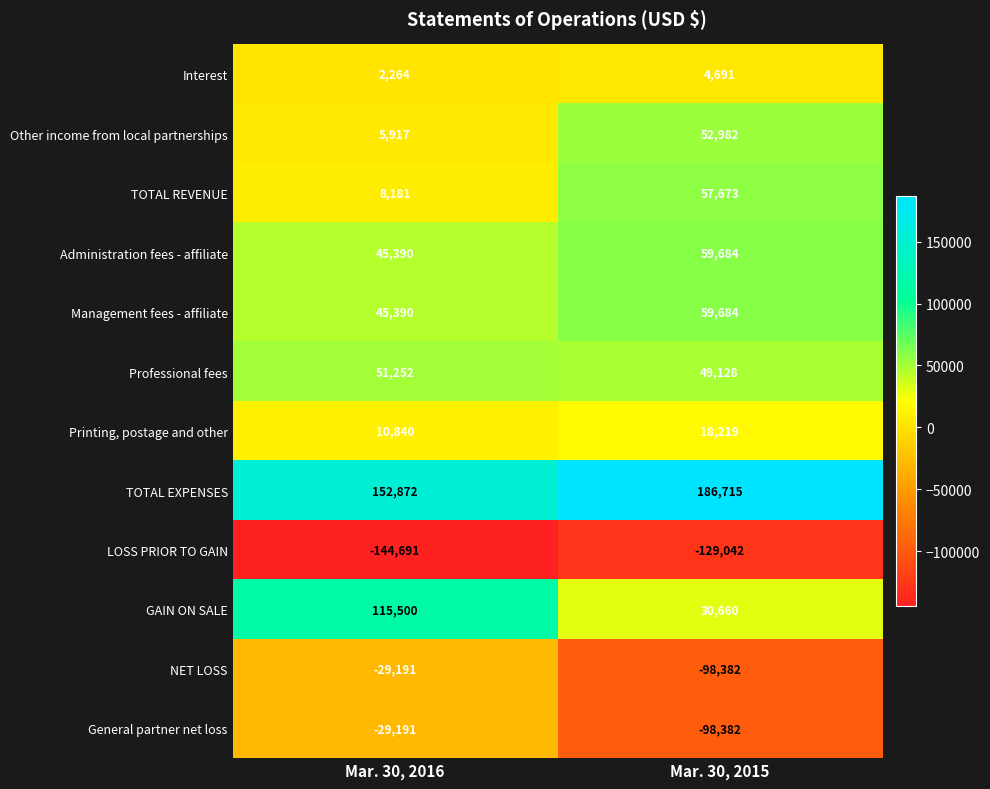

Reading left to right, list all the values displayed in this chart.

Interest: 2264	4691
Other income from local partnerships: 5917	52982
TOTAL REVENUE: 8181	57673
Administration fees - affiliate: 45390	59684
Management fees - affiliate: 45390	59684
Professional fees: 51252	49128
Printing, postage and other: 10840	18219
TOTAL EXPENSES: 152872	186715
LOSS PRIOR TO GAIN: -144691	-129042
GAIN ON SALE: 115500	30660
NET LOSS: -29191	-98382
General partner net loss: -29191	-98382